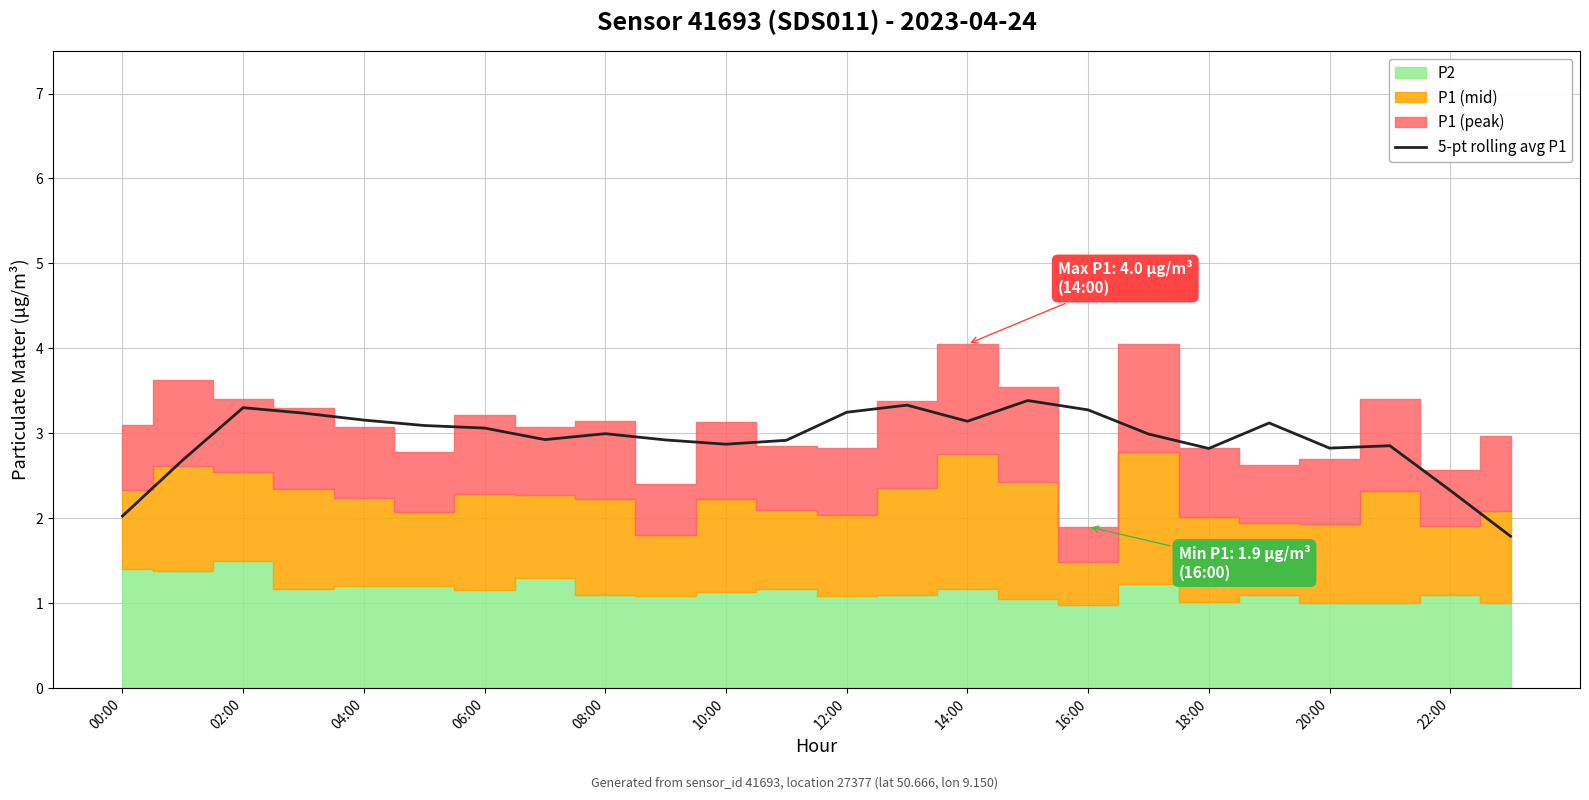

What is the change in value from 13 to 17?

-0.3